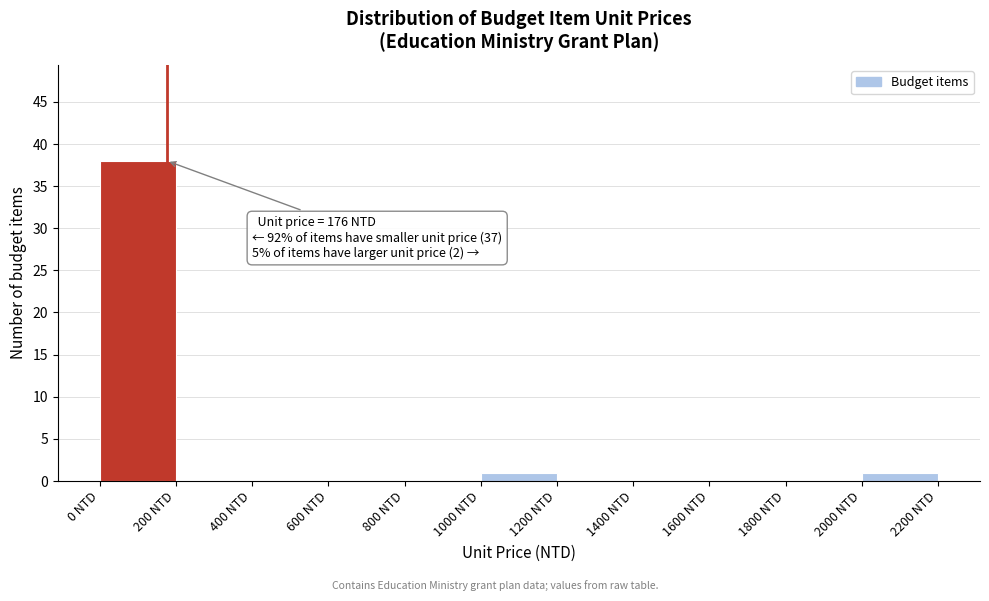

Over which range of the x-axis is the bar tallest?

0 to 200